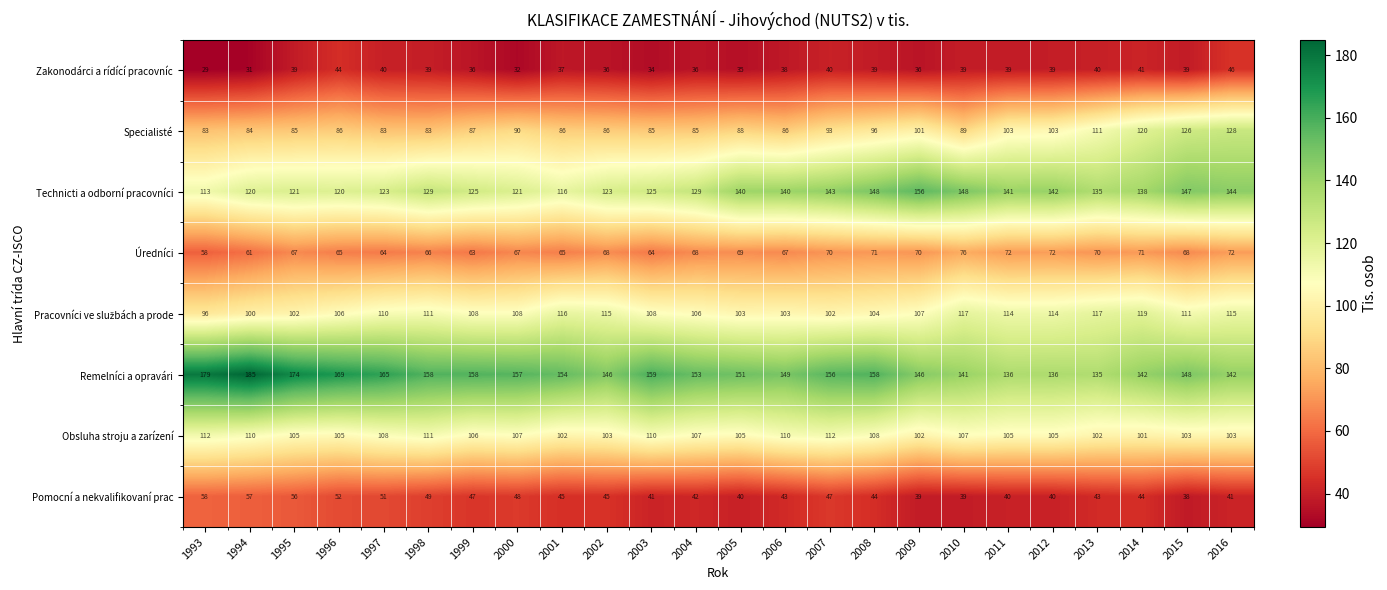

The value of Zakonodárci a rídící pracovníc at 2013 is 40. True or false?

True